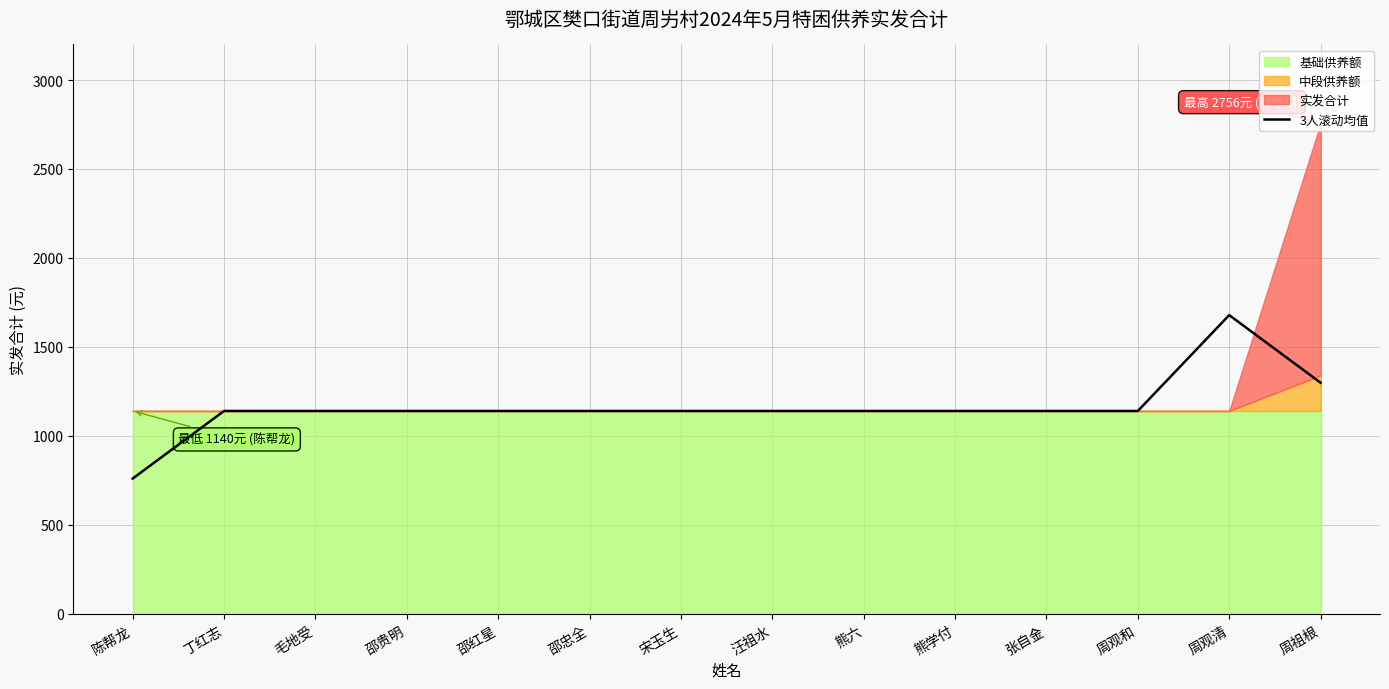

Between 邵贵明 and 毛地受, which is larger?

邵贵明